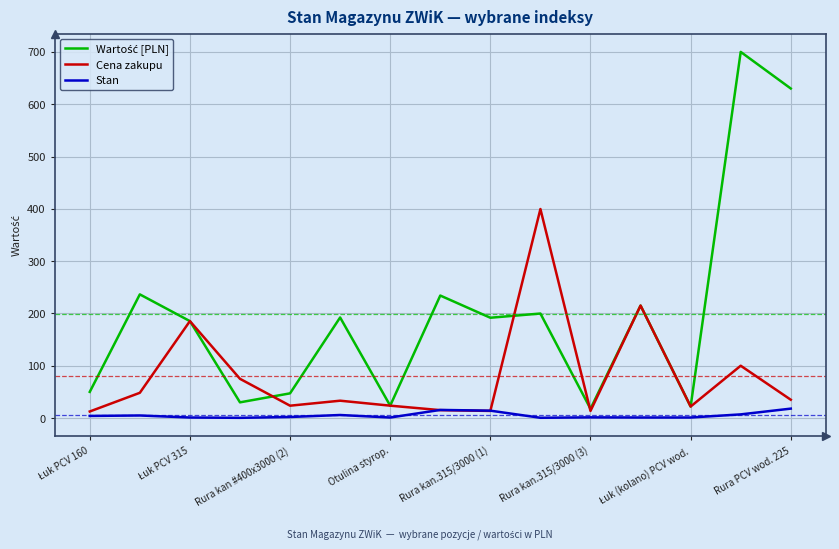

What is the maximum value for Cena zakupu?

399.6